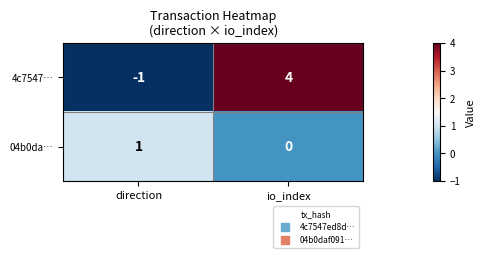

What is the difference between the highest and lowest values at direction?

2